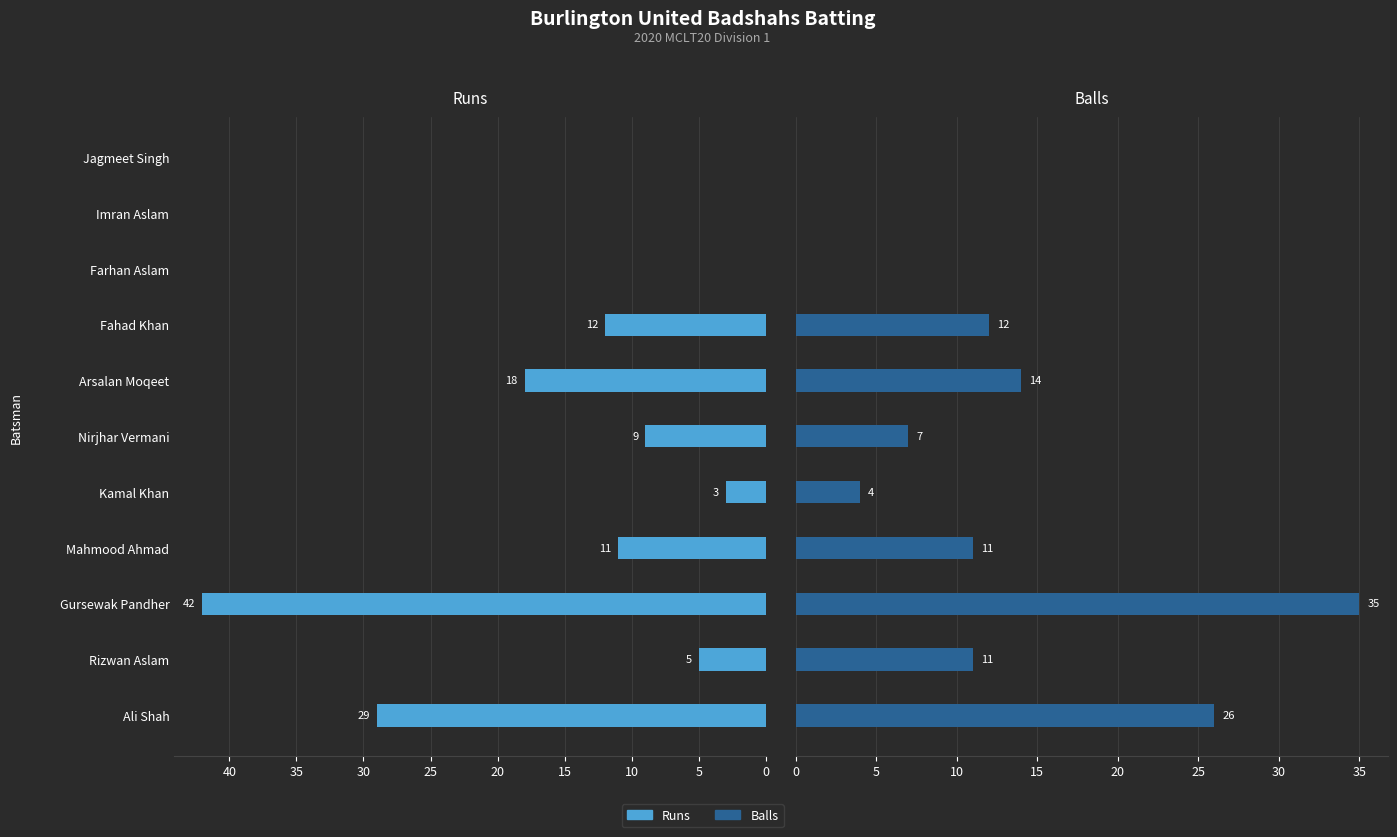

How many data points does each series have?

11